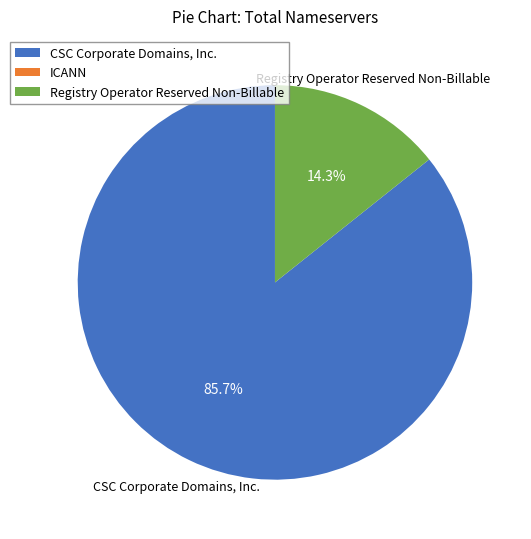

To the nearest percent, what percentage of the pie is Registry Operator Reserved Non-Billable?

14%